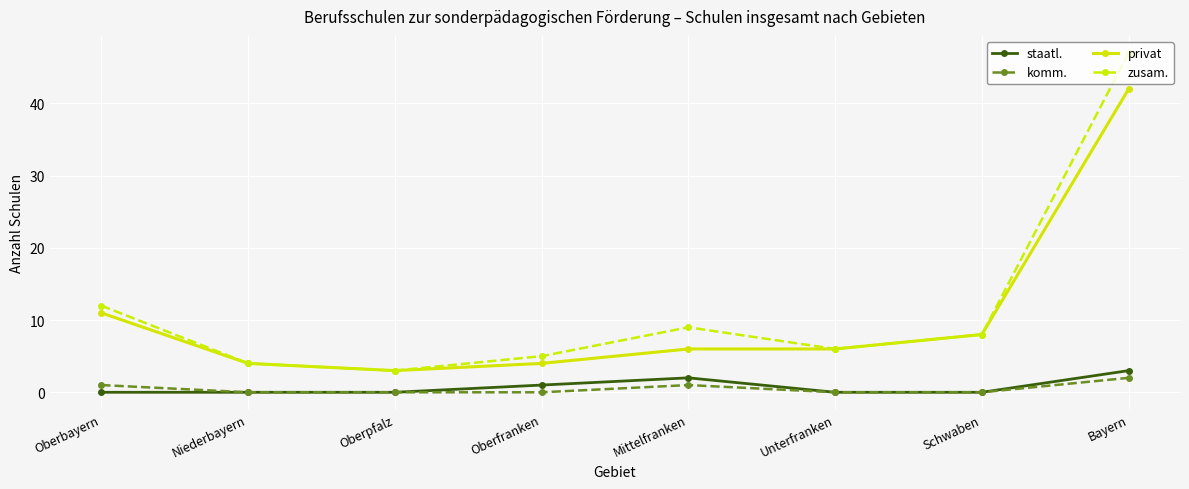

Where does the privat series first go above 6?

Oberbayern